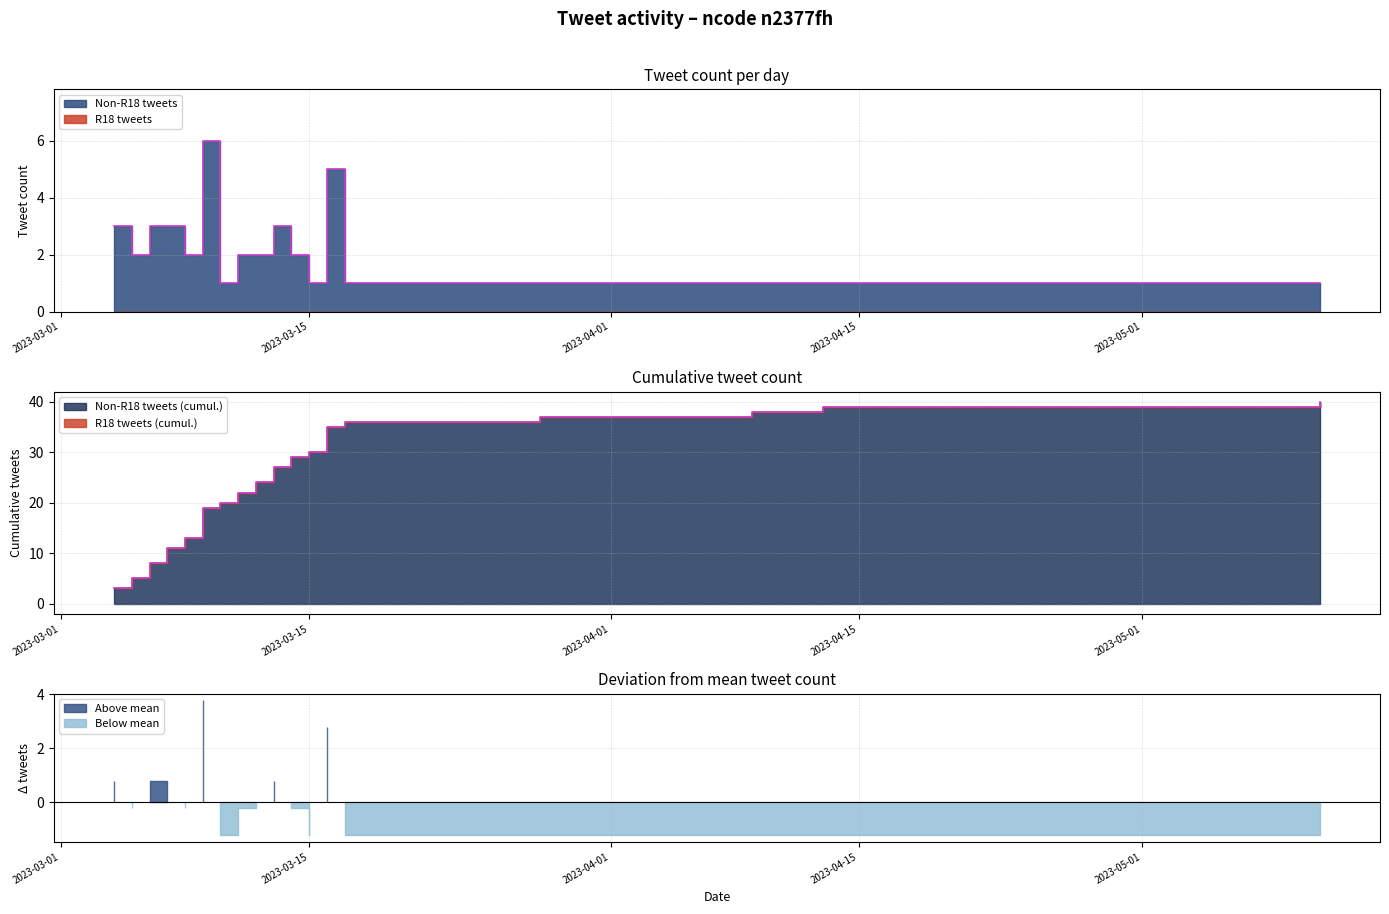

At which label is the value closest to 3?

2023-03-04